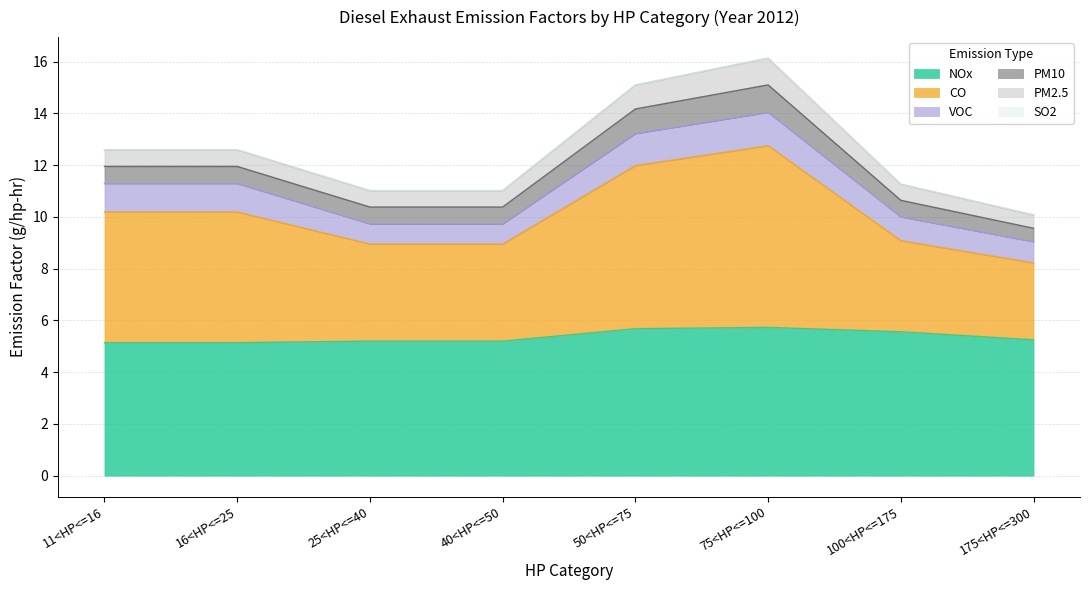

What is the sum of the PM2.5 values at 175<HP<=300 and 11<HP<=16?

1.1